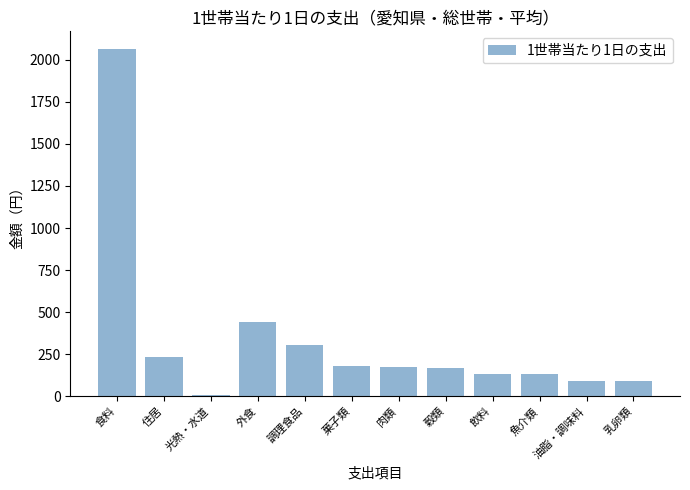

How many series are shown in this chart?

1